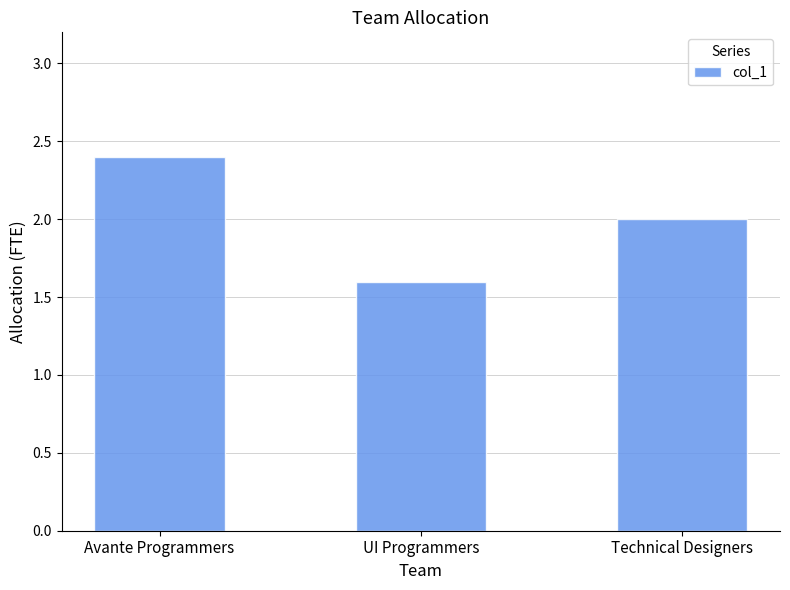

What is the sum of all values?

6.0